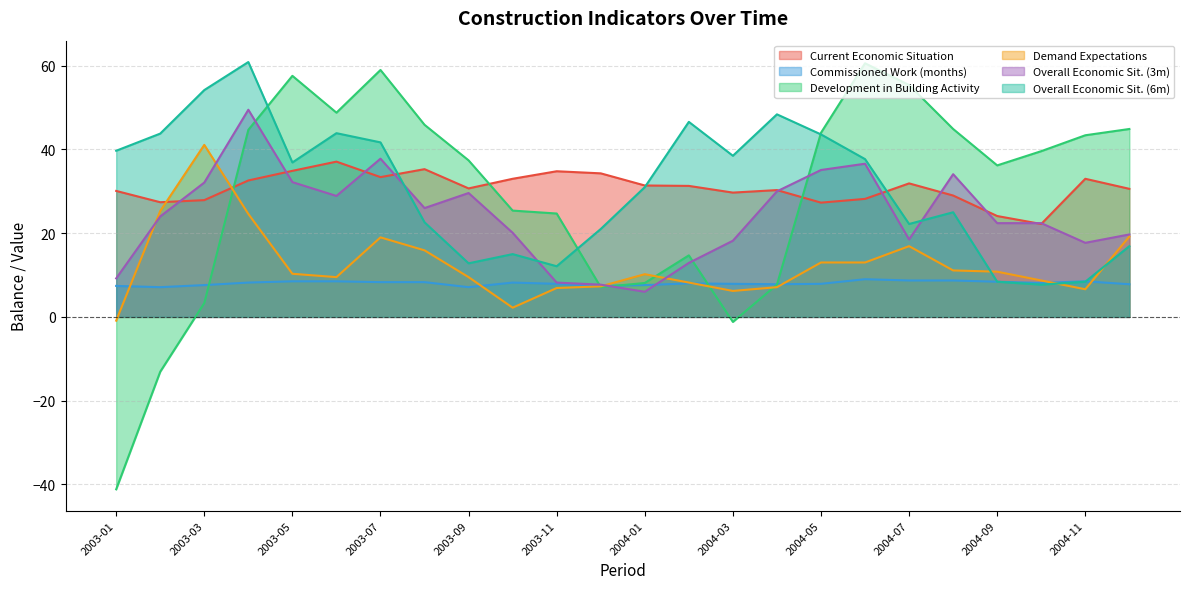

What is the lowest value of the Development in Building Activity series?

-41.2